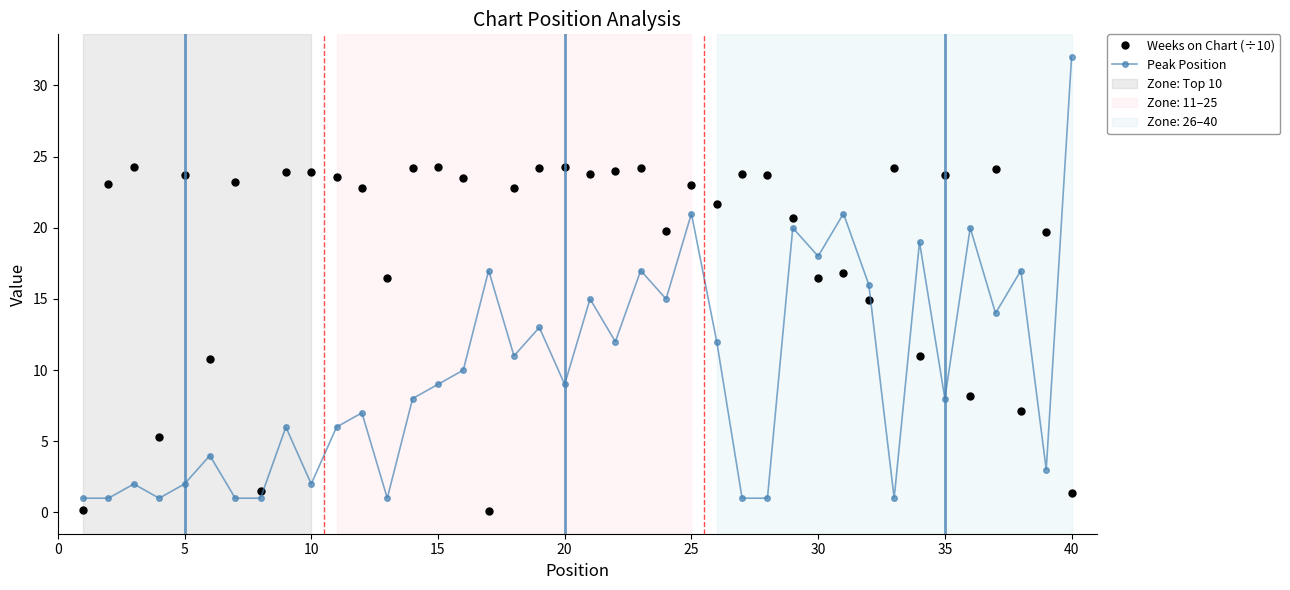

How many interior local peaks does the Peak Position series have?

14